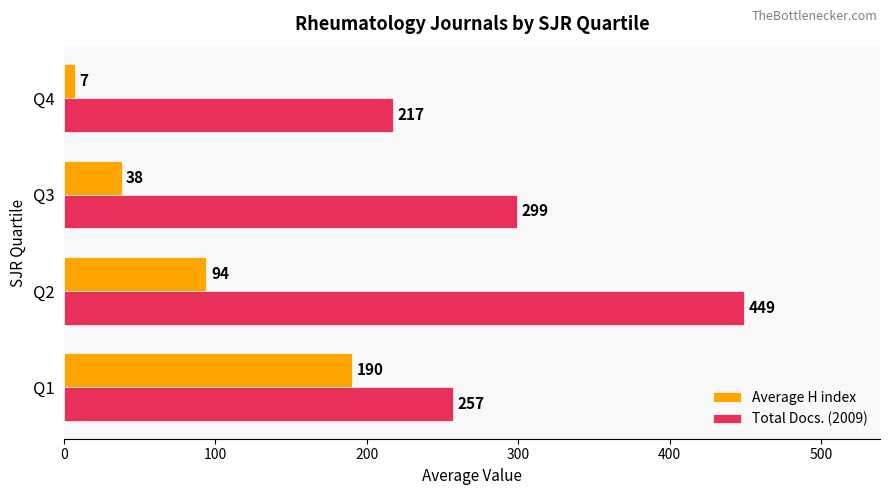

What is the difference between the second highest and second lowest values in the Total Docs. (2009) series?

42